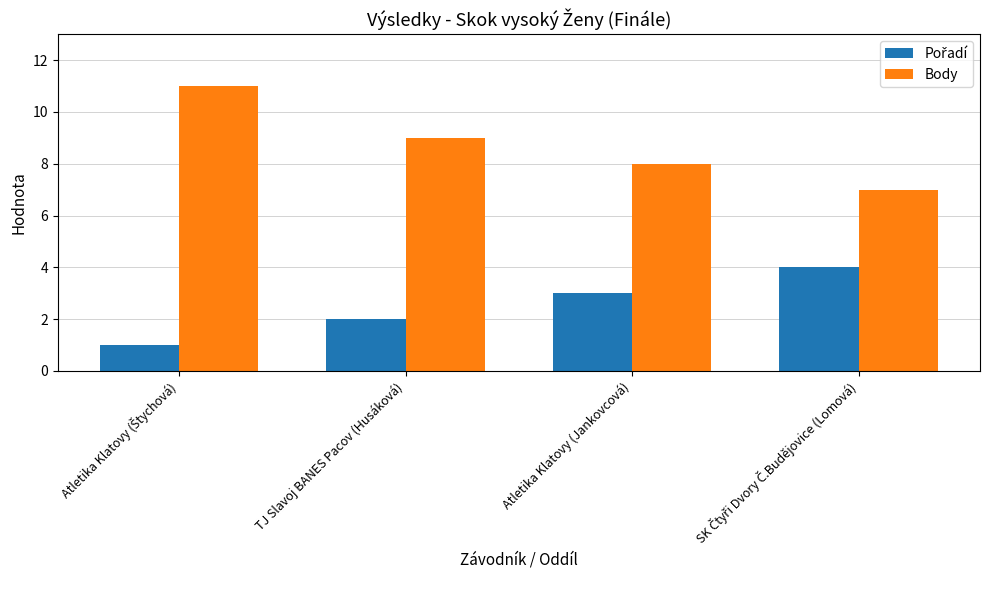

What is the maximum value for Body?

11